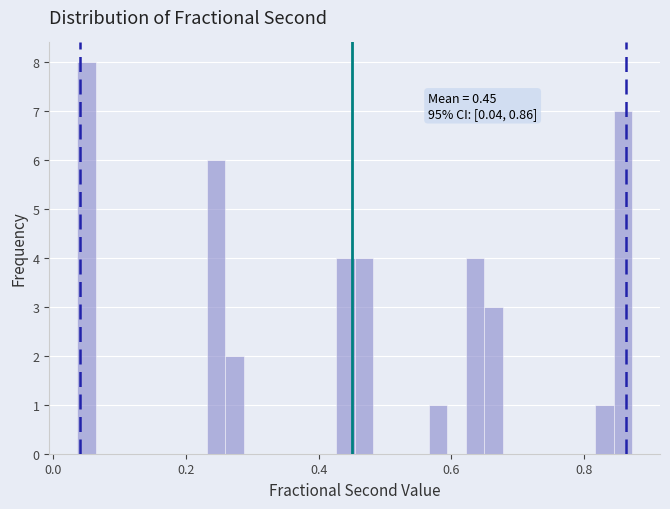

Read against the x-axis, roughly where is the centre of the tallest bar?

0.06